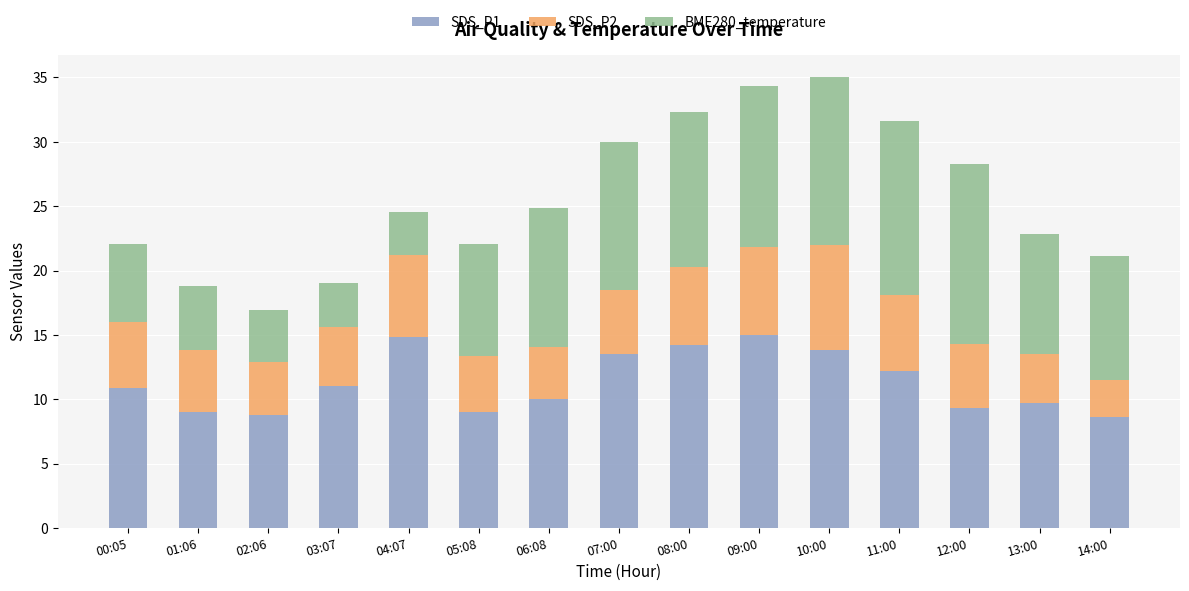

Does the chart contain any negative values?

No